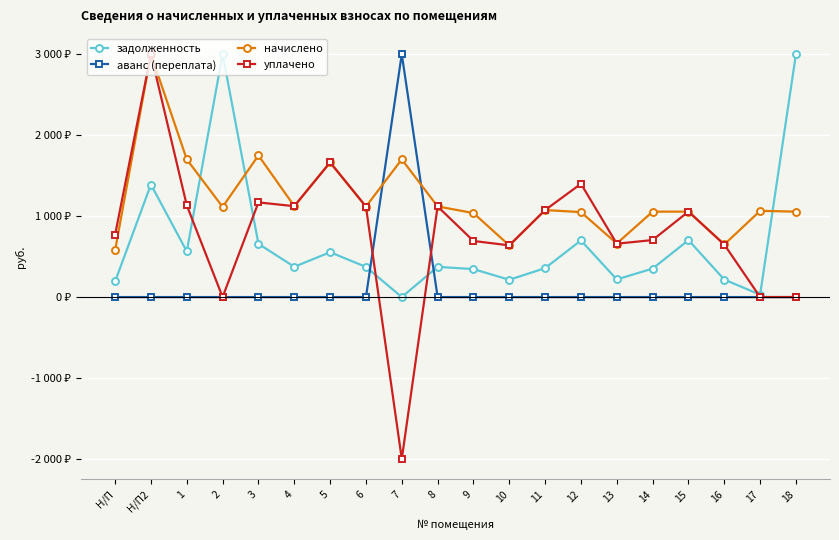

What are all the series names shown in the legend?

задолженность, аванс (переплата), начислено, уплачено